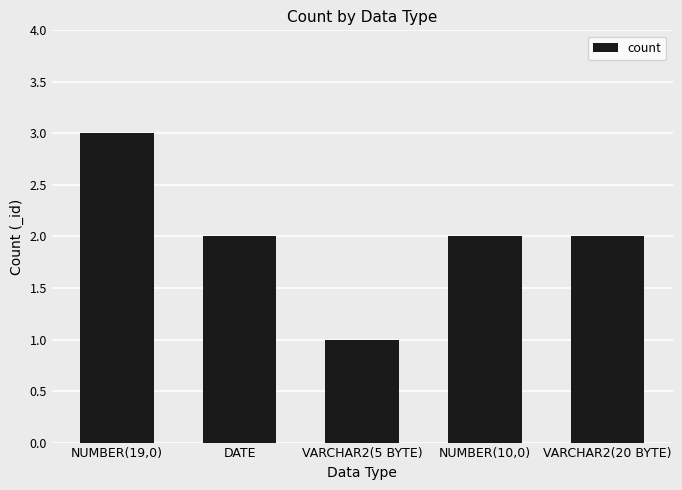

How many series are shown in this chart?

1